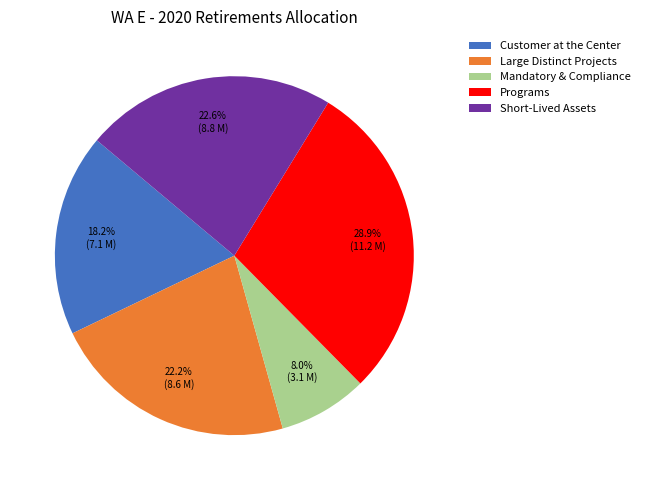

To the nearest percent, what portion does Large Distinct Projects represent?

22%